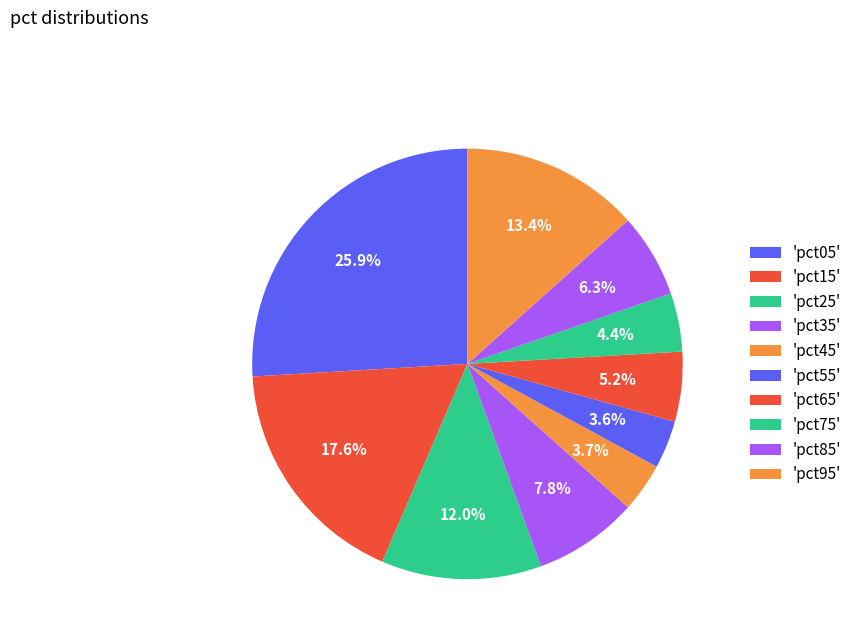

Does any single category account for the majority?

No